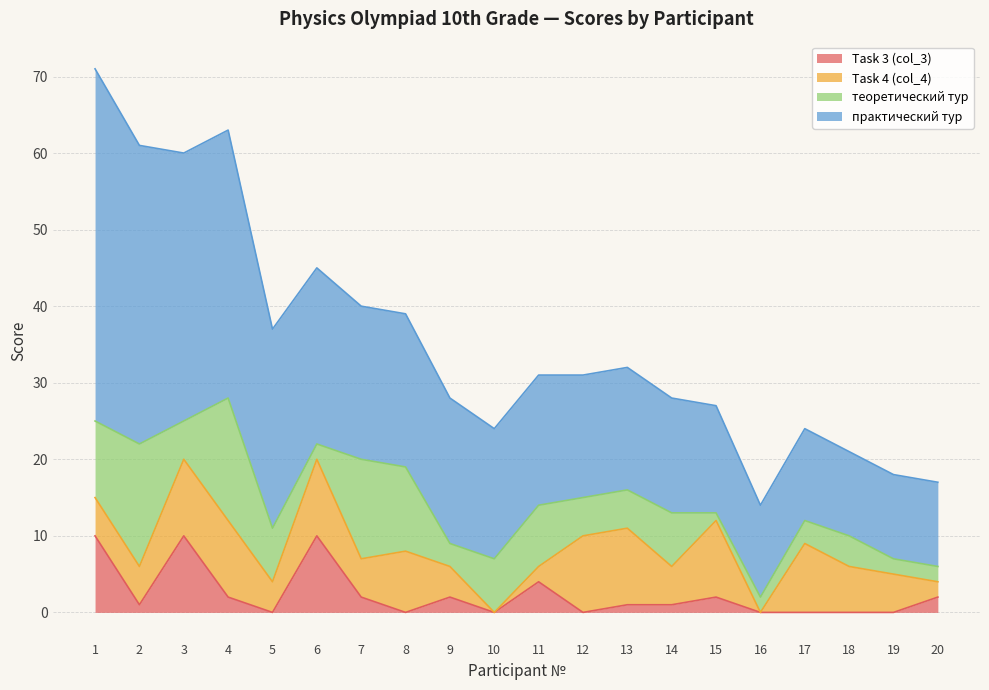

What are all the series names shown in the legend?

Task 3 (col_3), Task 4 (col_4), теоретический тур, практический тур